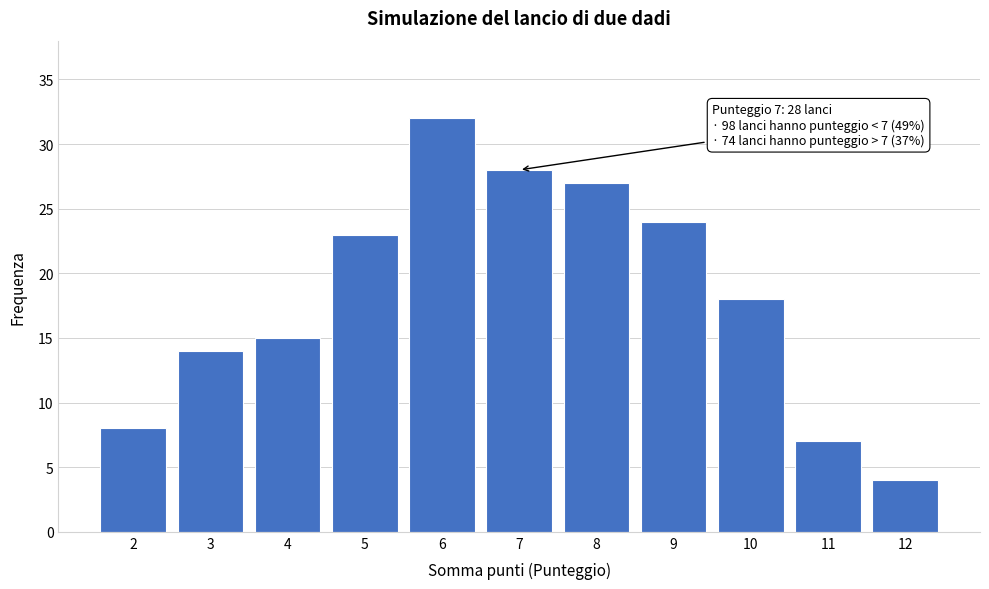

Reading left to right, list all the values displayed in this chart.

8	14	15	23	32	28	27	24	18	7	4